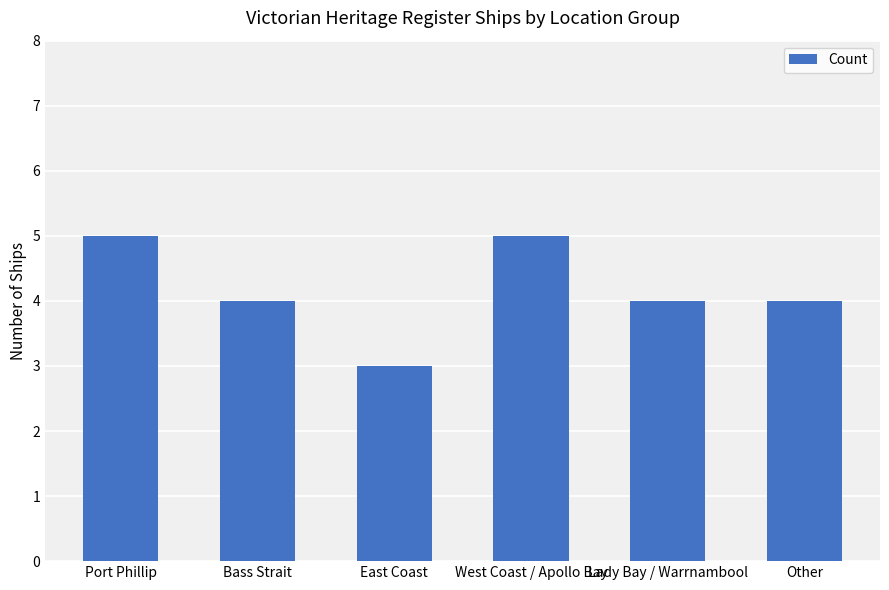

What is the minimum value shown in the chart?

3